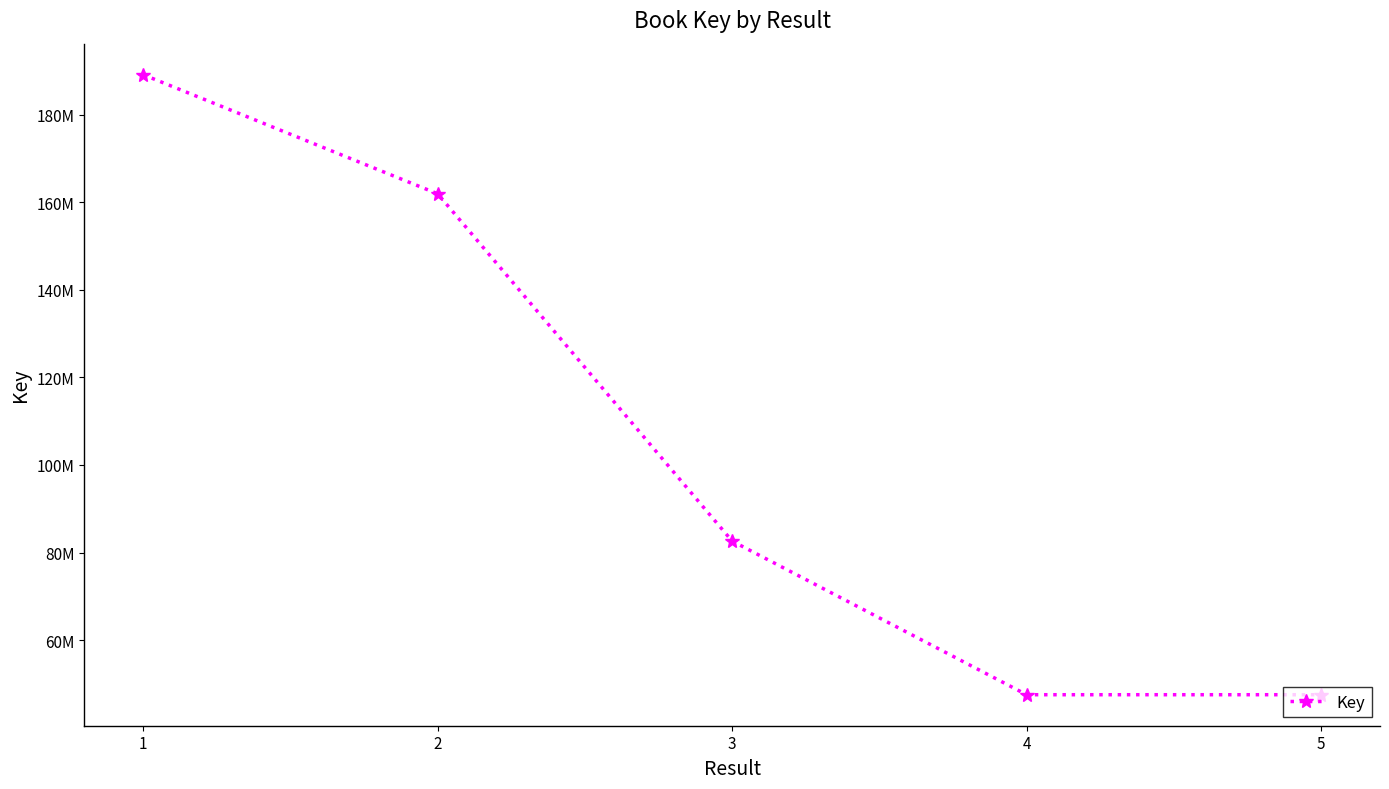

Which label corresponds to the smallest value in the chart?

4